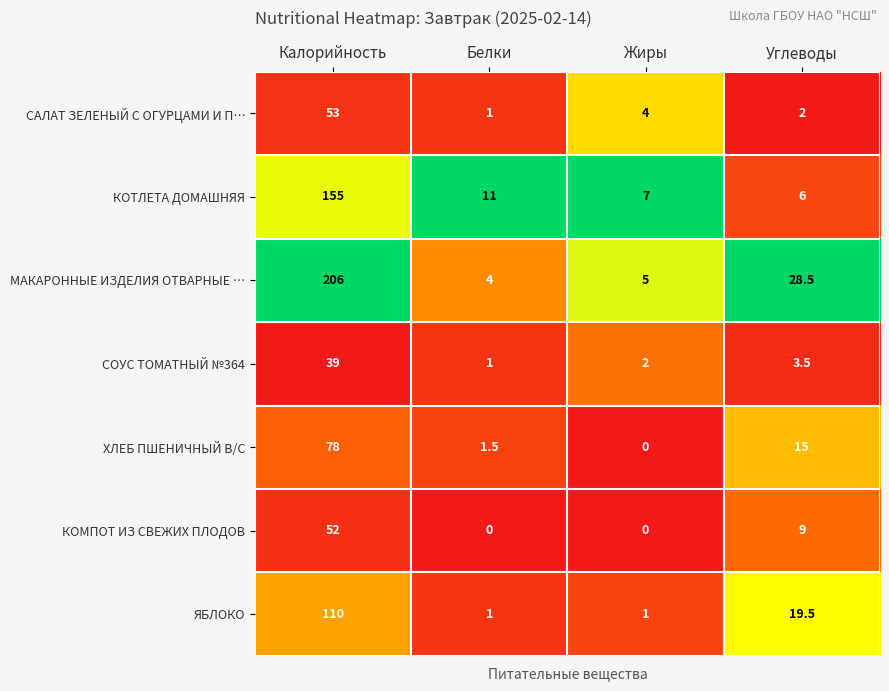

Is it true that ЯБЛОКО equals 1.8 at Белки?

False